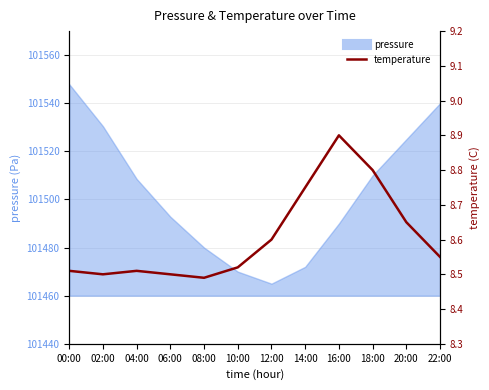

At which category does the chart reach its peak across all series?

16:00